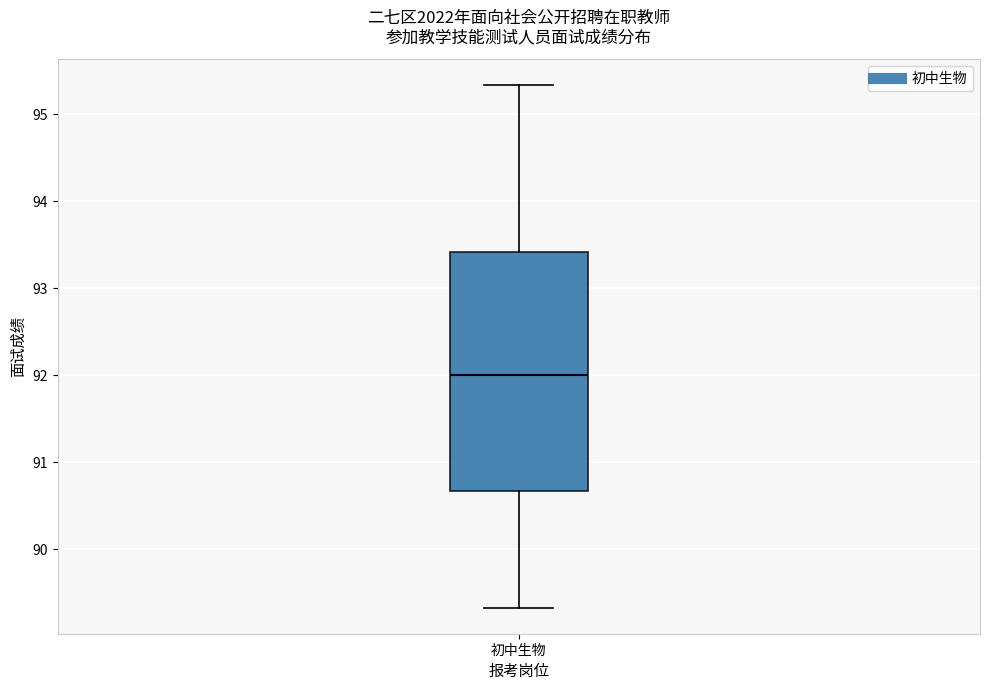

Where does the upper whisker of the box for 初中生物 end on the y-axis? The values are not printed on the chart, so give them approximately, as read against the axis.

95.3